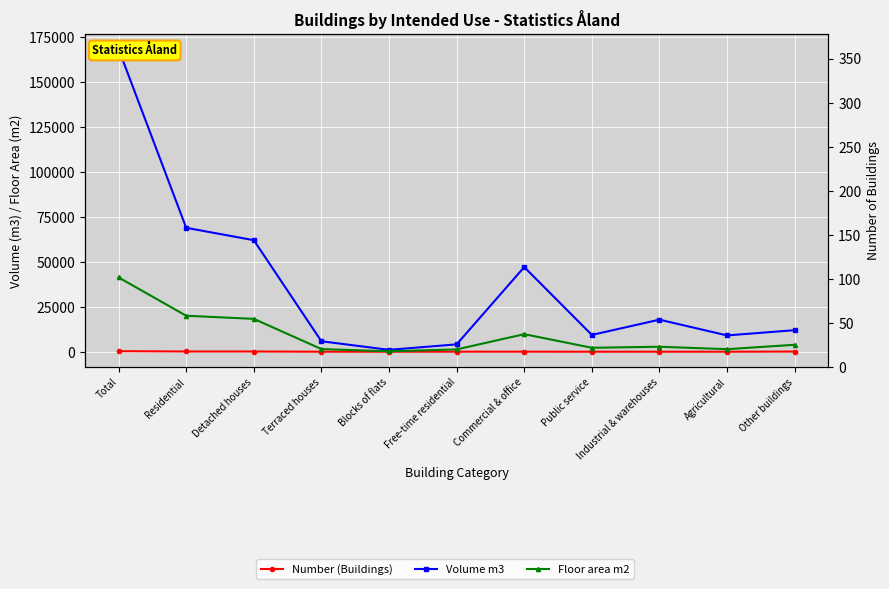

True or false: Number (Buildings) and Floor area m2 cross at least once.

False